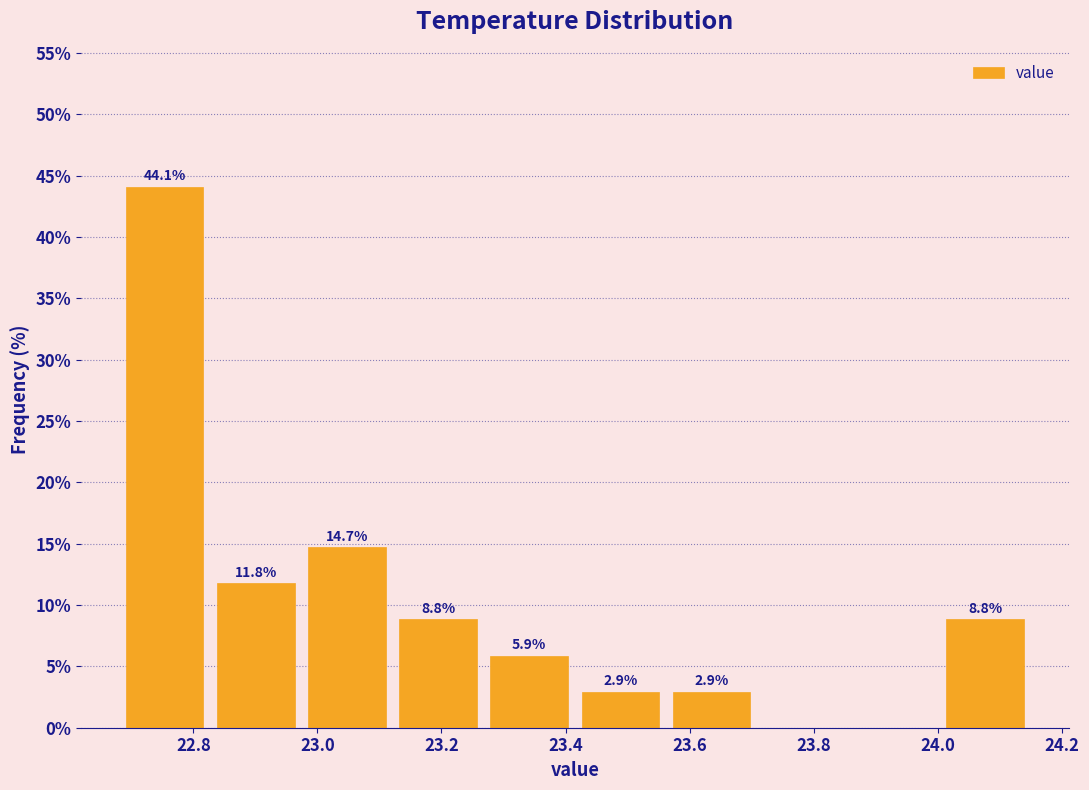

Which range on the x-axis has the tallest bar?

22.68 to 22.82